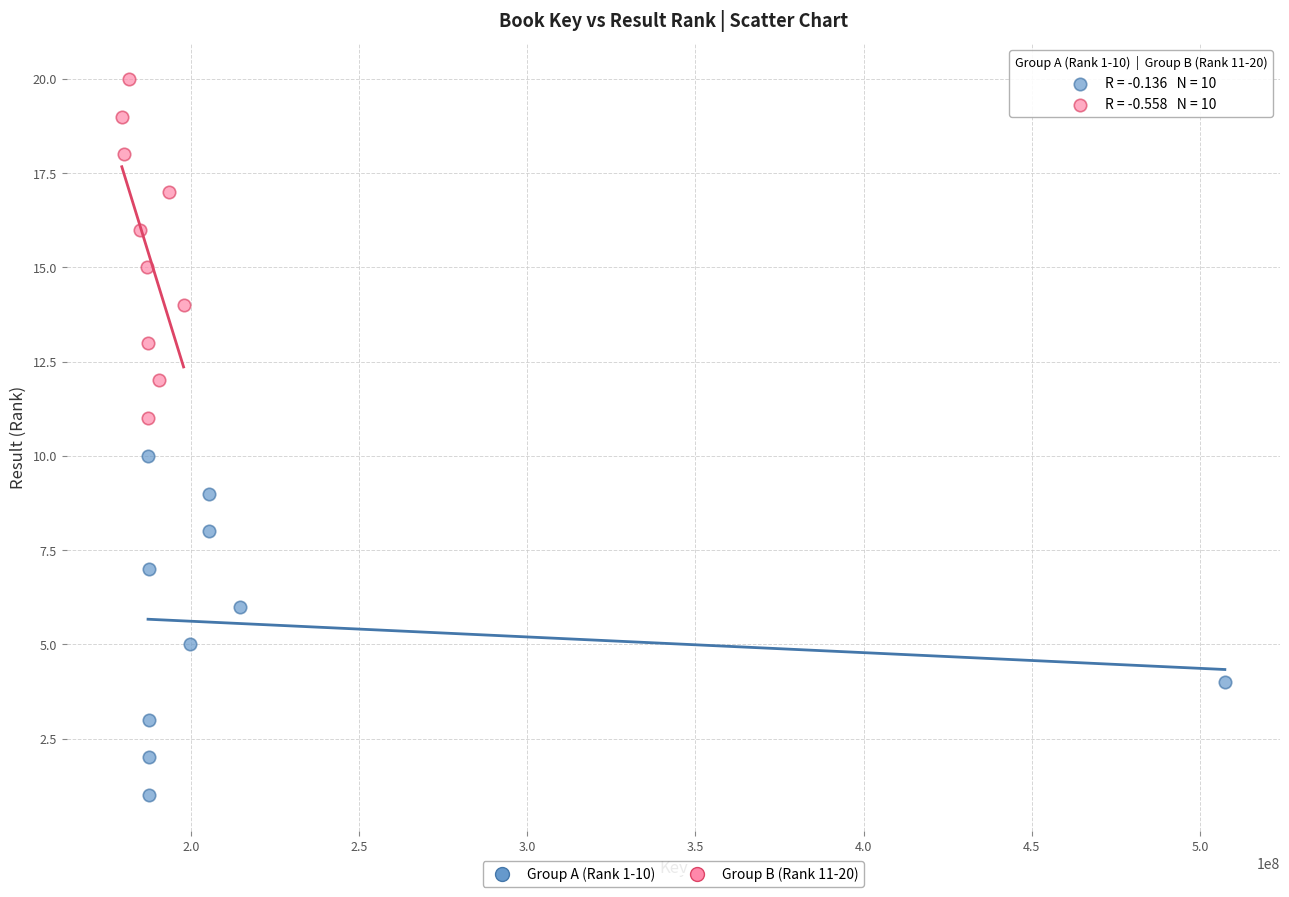

Which series contains the lowest Y value?

Group A (Rank 1-10)